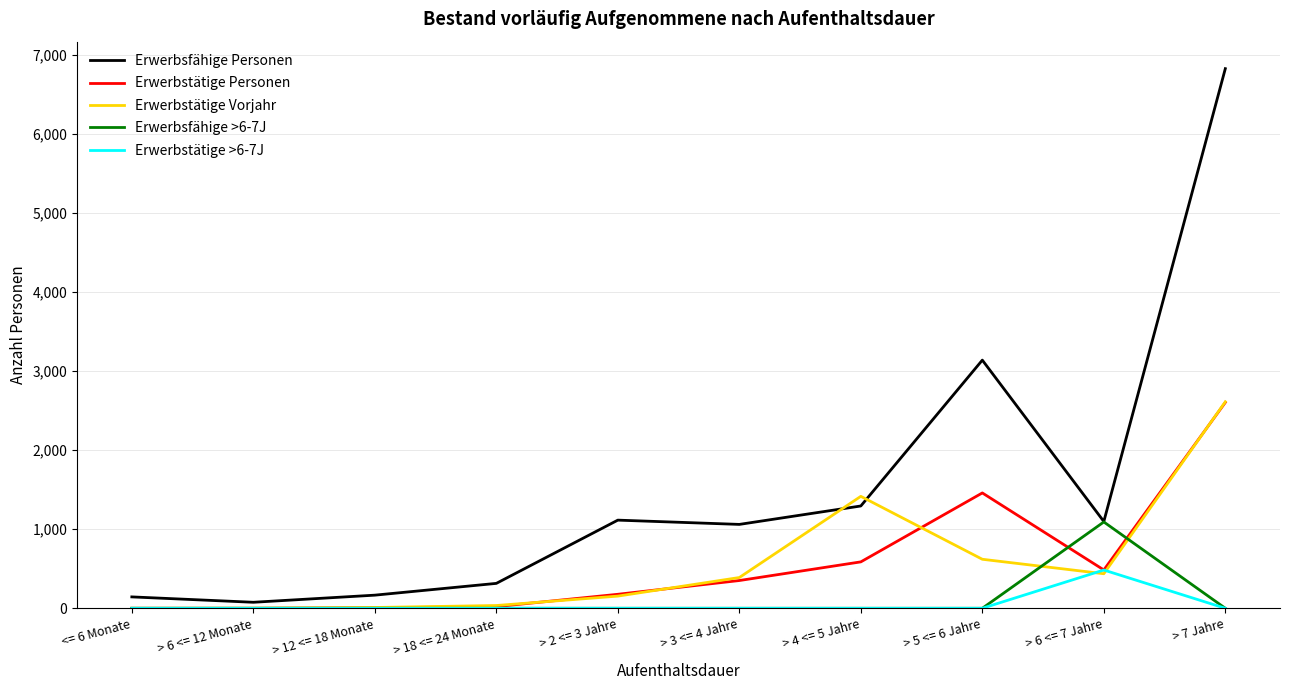

Which series has the widest spread of values?

Erwerbsfähige Personen